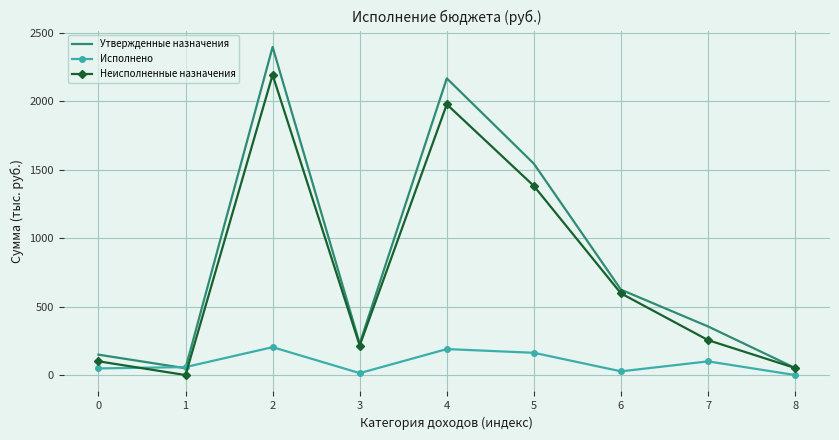

Is it true that Утвержденные назначения equals 149.0 at 0?

True